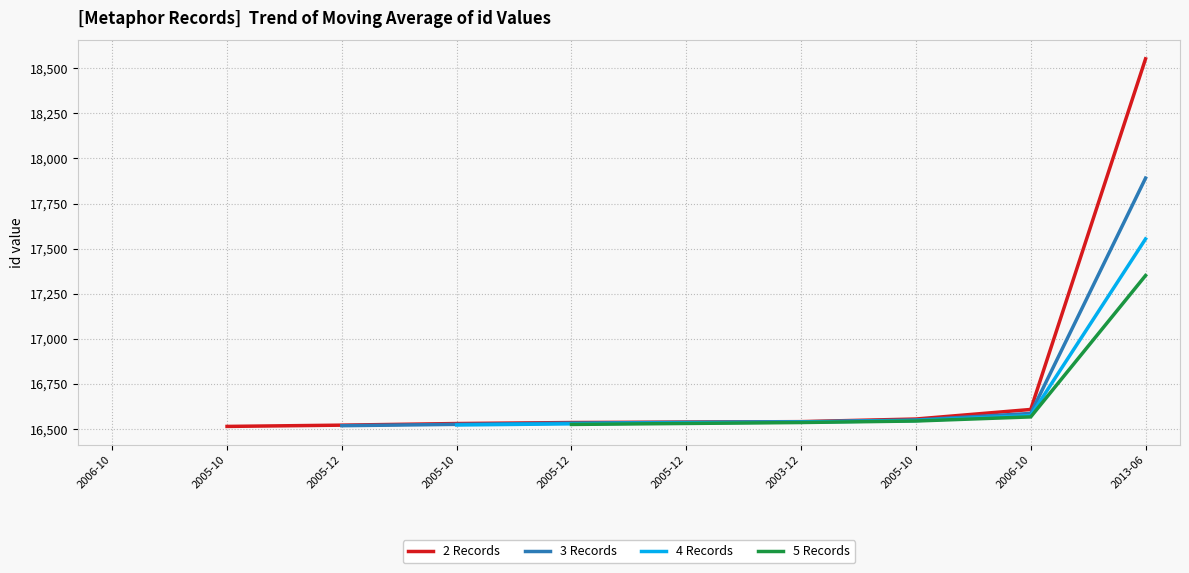

What is the label of the 10th point from the right?

2006-10